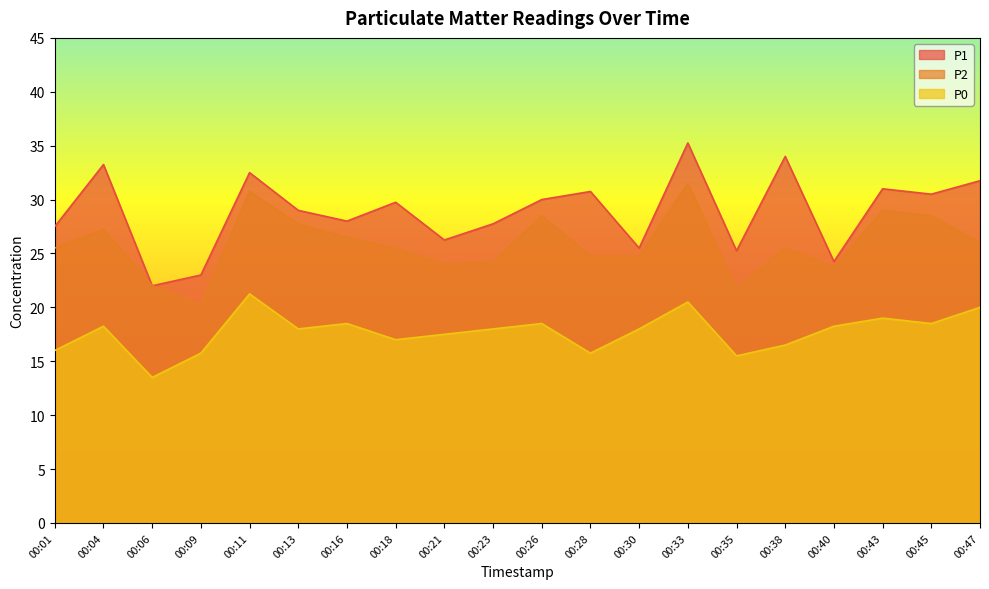

Where is the first local maximum for P0?

00:04